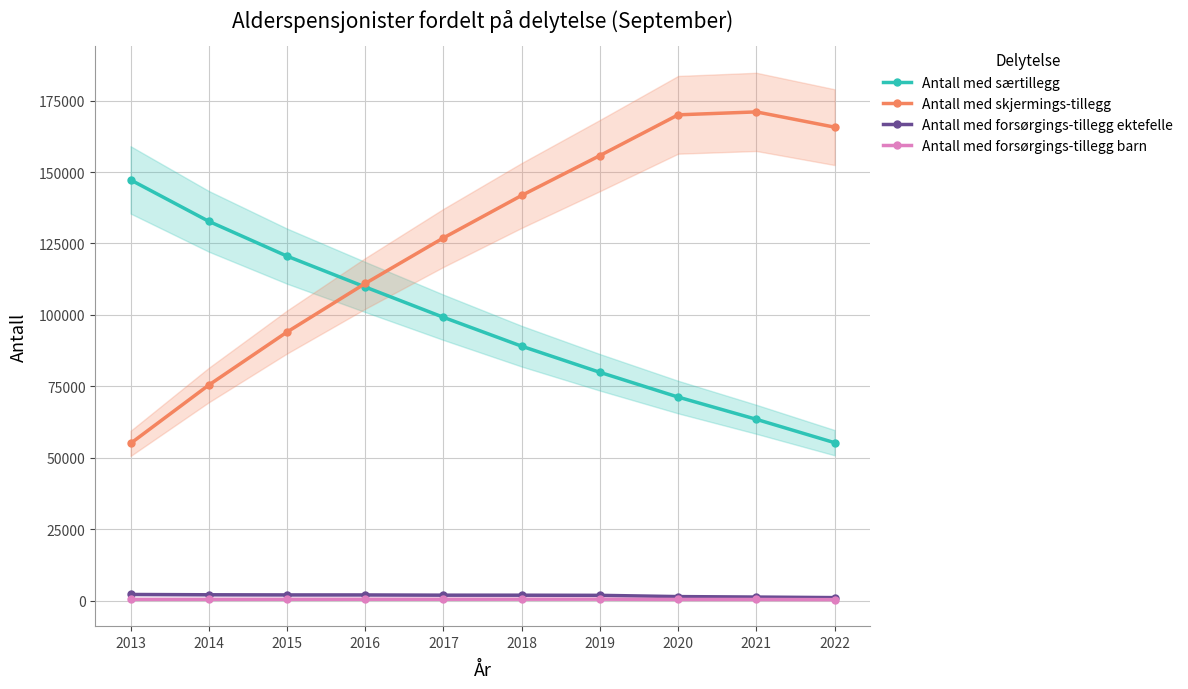

What is the spread (max minus min) of values at 2016?

110483